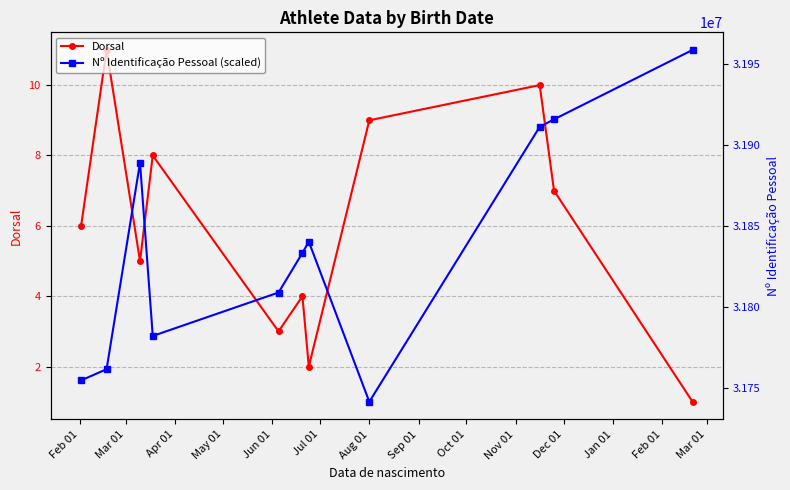

How many data points in Dorsal are less than 6?

5